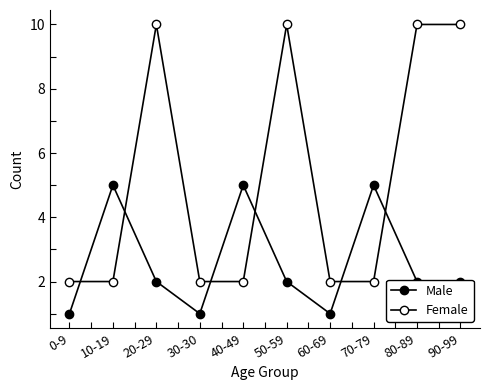

Does the chart have visible grid lines?

No